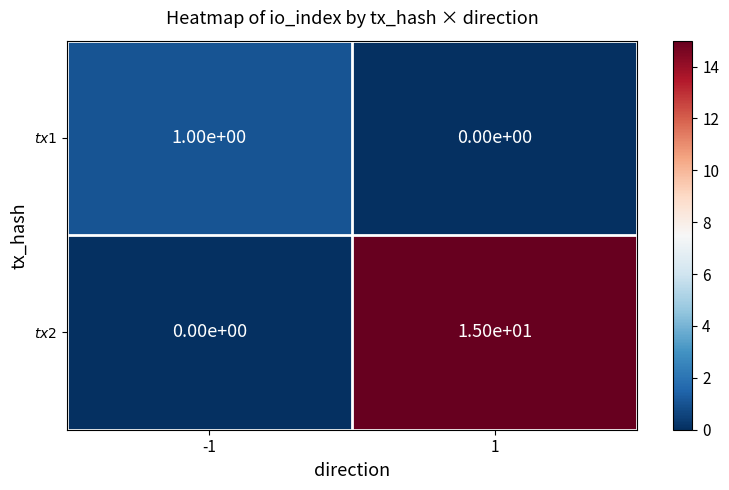

Which label corresponds to the largest value in the chart?

1